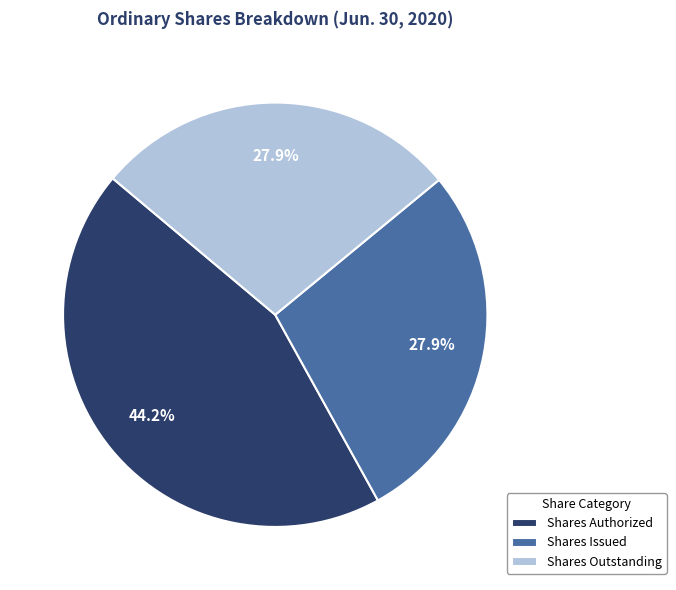

Count the number of slices in the pie.

3